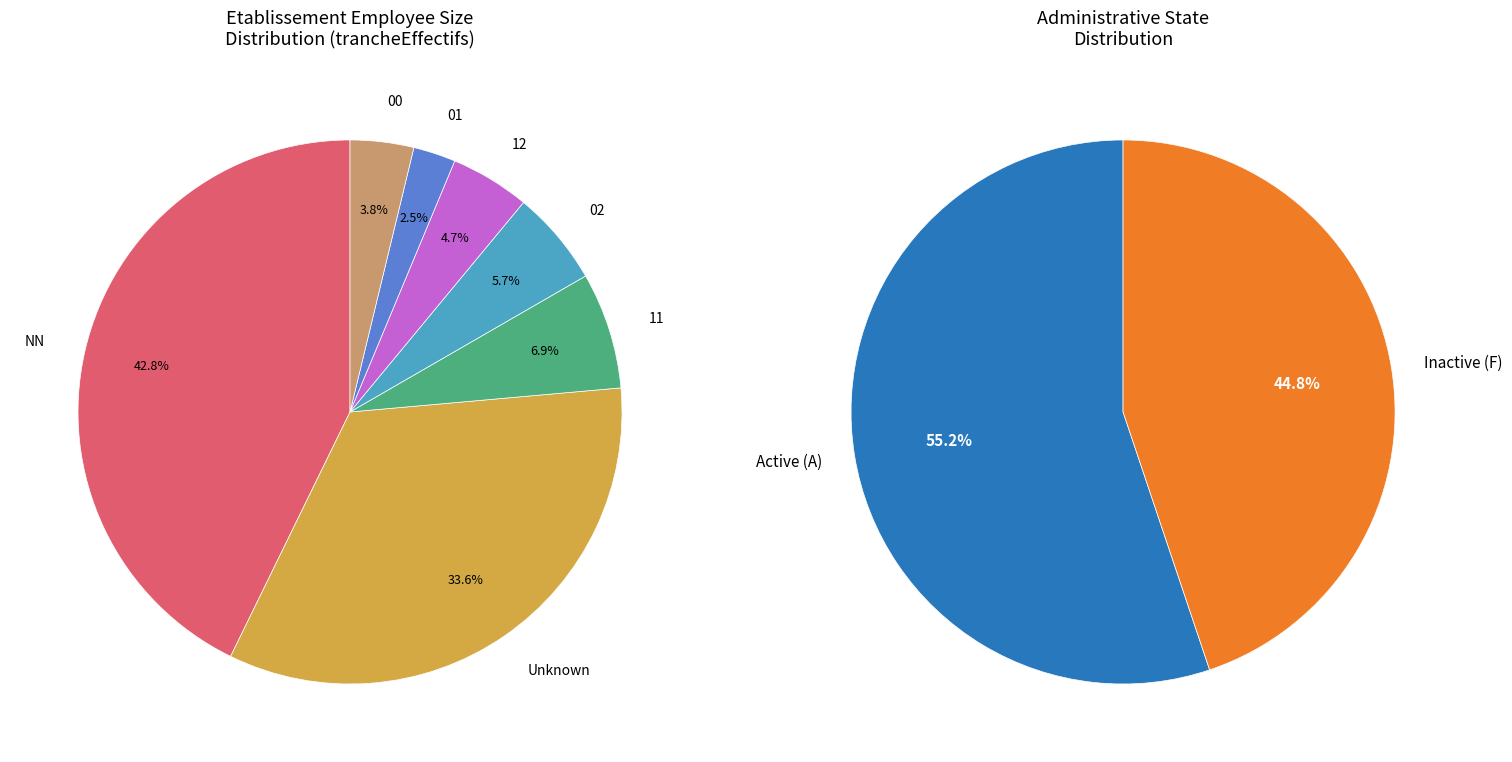

Combined, do  and 00 account for over 50%?

No